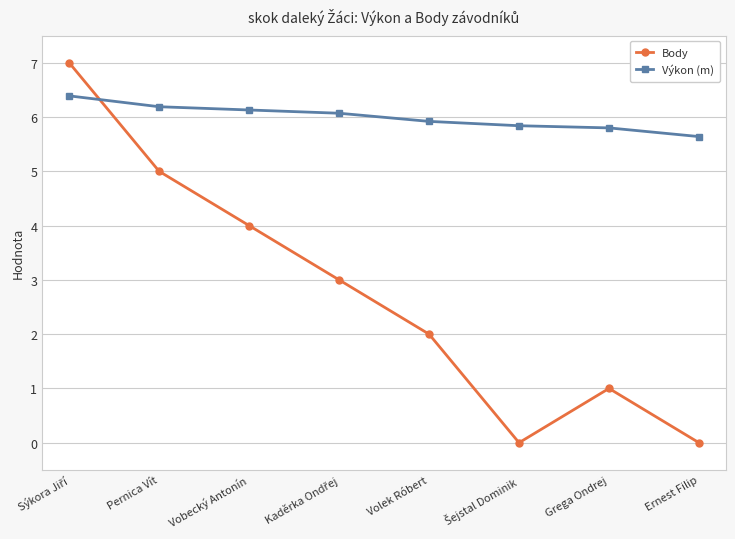

Which series has the largest total across all categories?

Výkon (m)